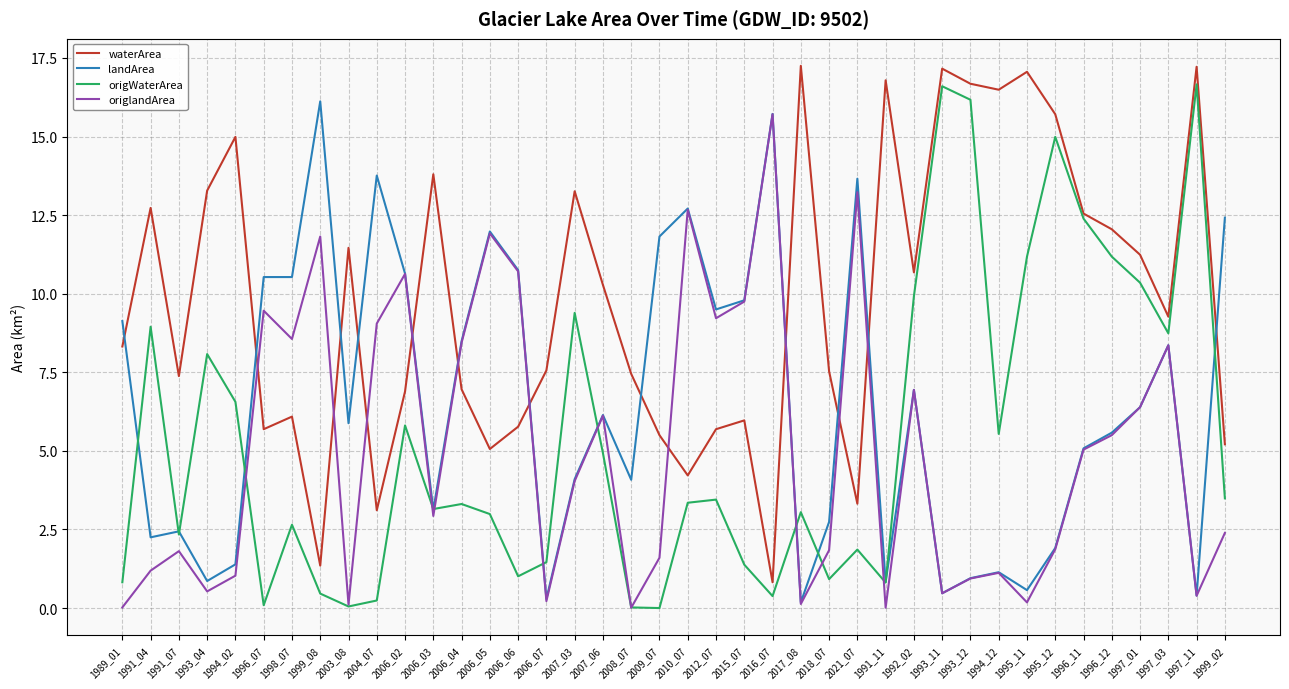

What is the highest value of the landArea series?

16.1